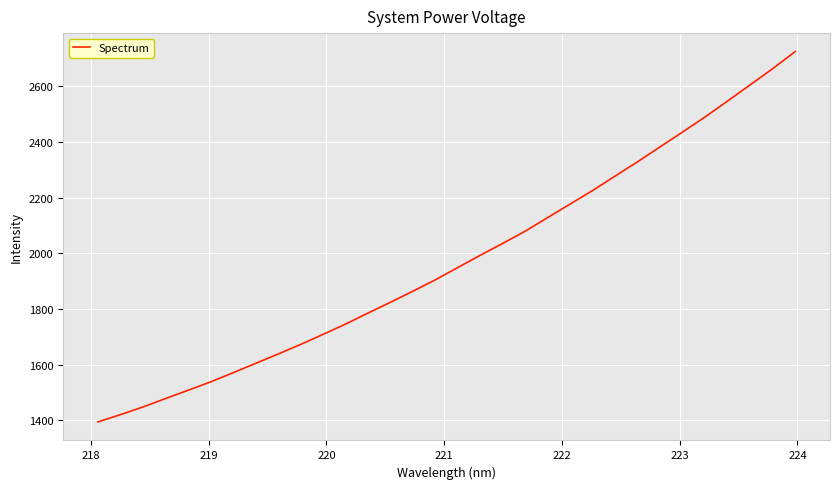

Does the chart have visible grid lines?

Yes